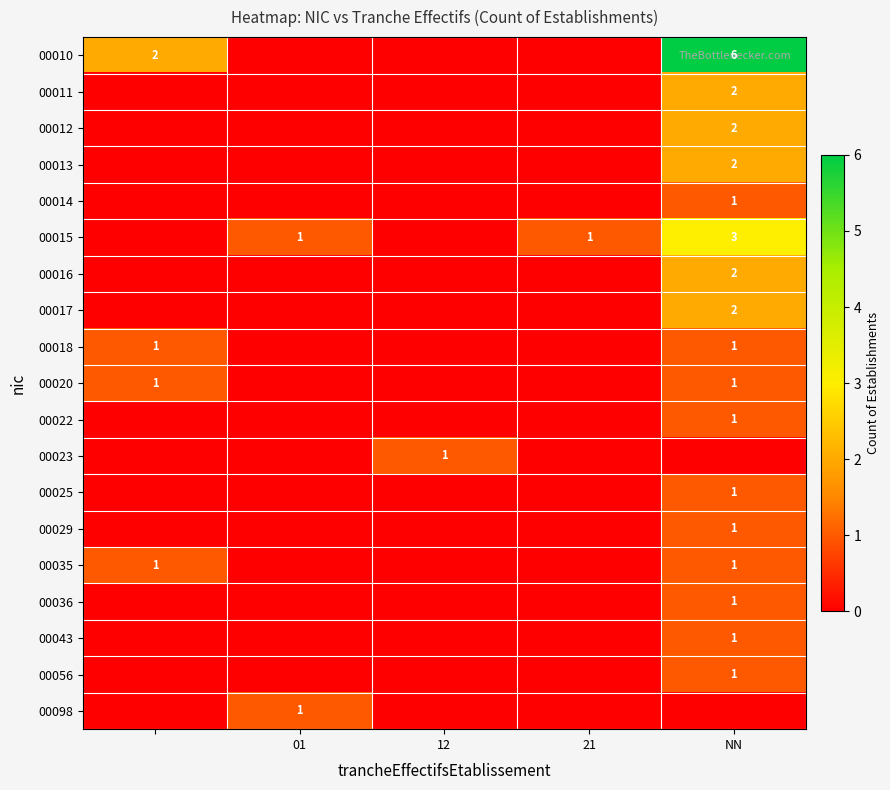

The 00056 series shows 1 at NN. True or false?

True